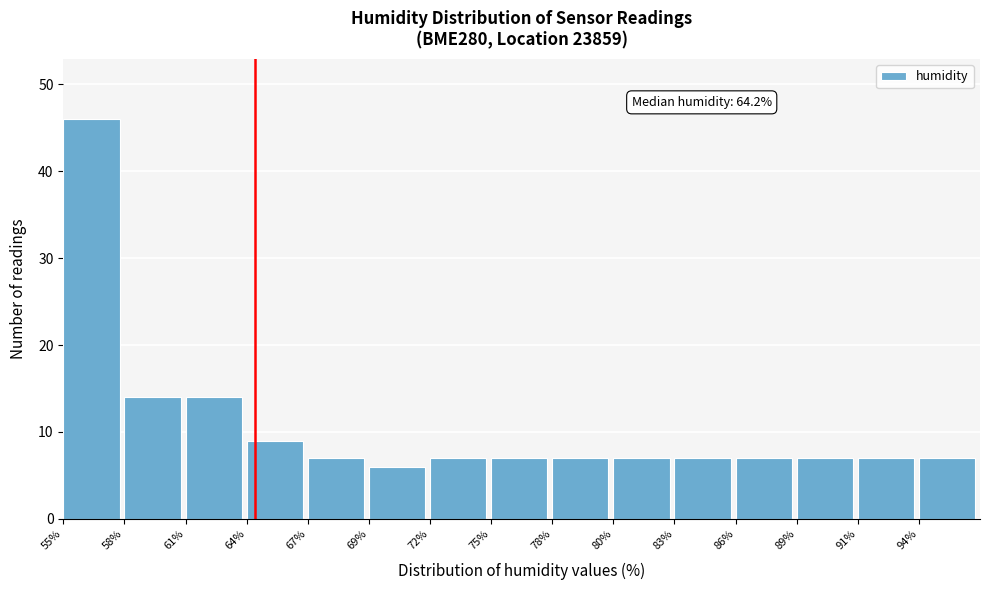

Reading right to left, transcribe all the data shown in this chart.

94%=7	91%=7	89%=7	86%=7	83%=7	80%=7	78%=7	75%=7	72%=7	69%=6	67%=7	64%=9	61%=14	58%=14	55%=46